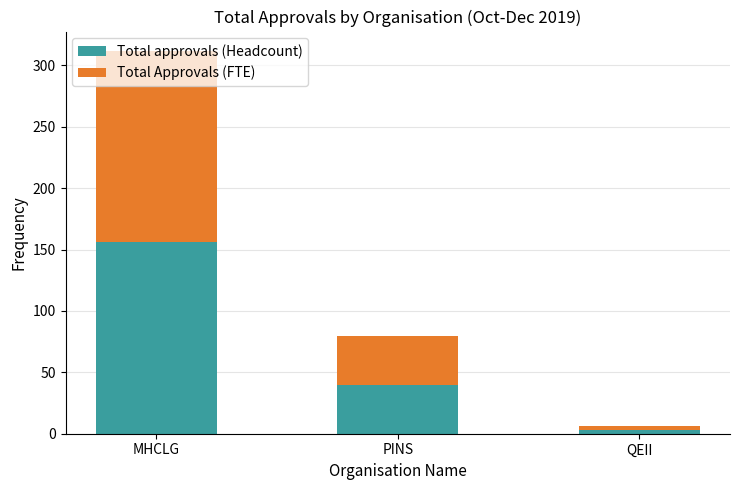

What is the difference between the maximum and minimum values in the Total approvals (Headcount) series?

153